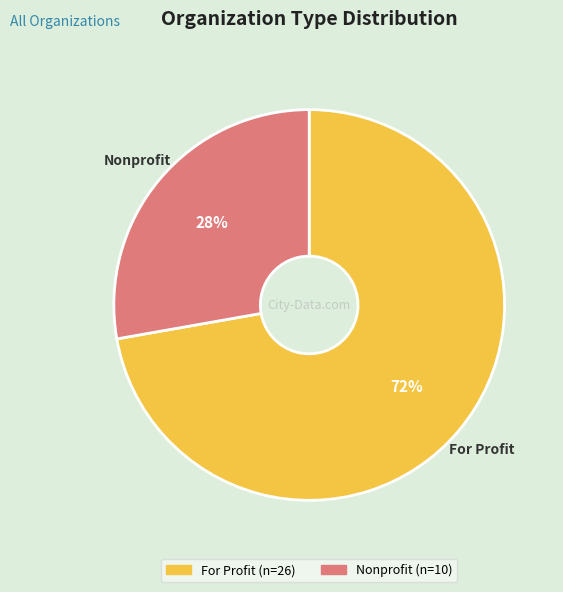

Which category accounts for the majority?

For Profit